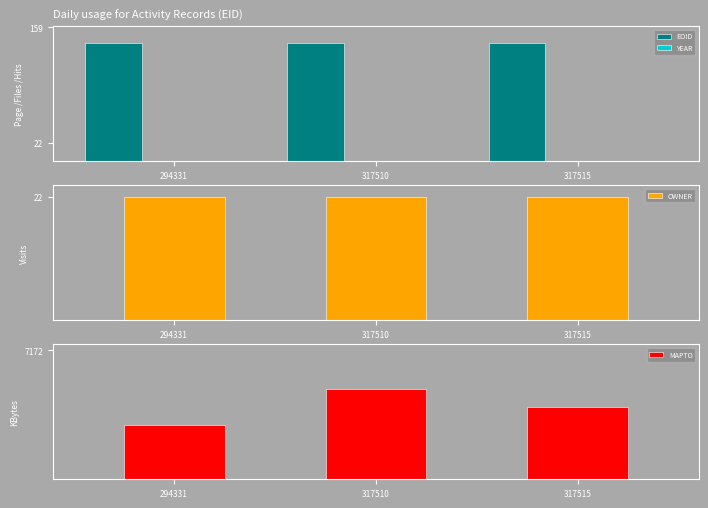

What is the value of the EOID bar at the 3rd from the left?

140.0